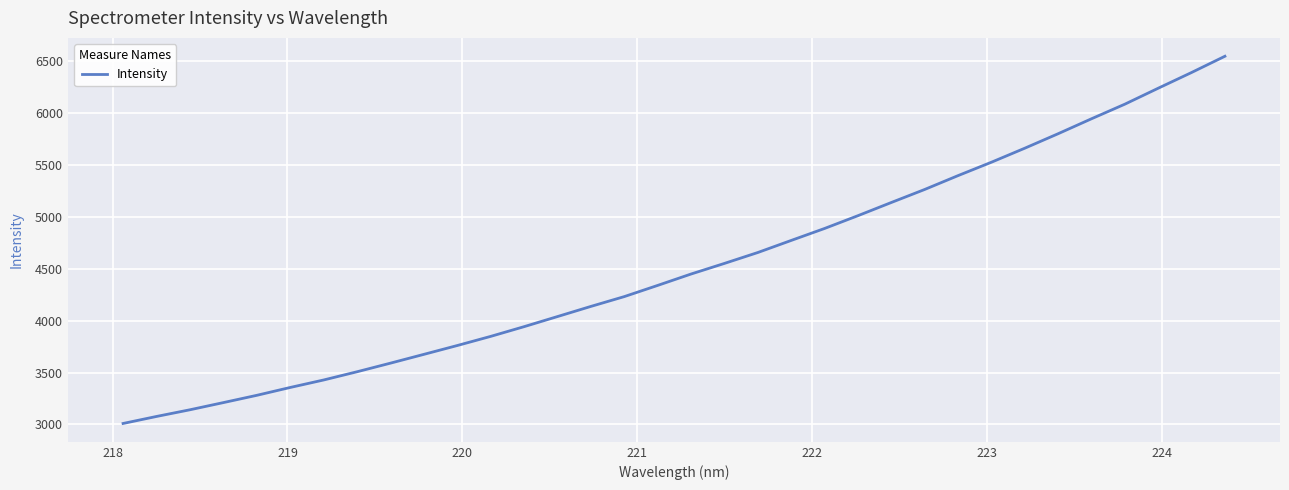

What is the maximum value shown in the chart?

6544.0